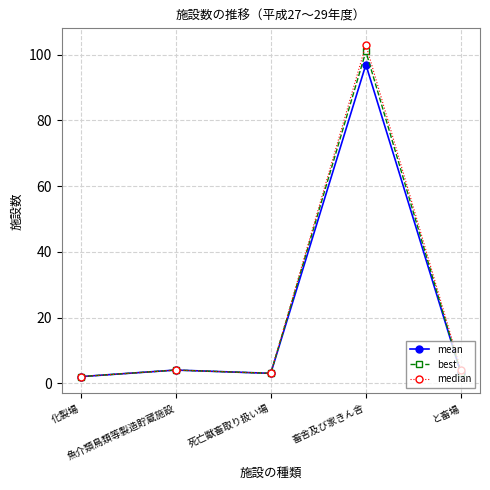

Reading left to right, what are all the values shown in this chart?

mean: 2	4	3	97	3
best: 2	4	3	101	3
median: 2	4	3	103	4